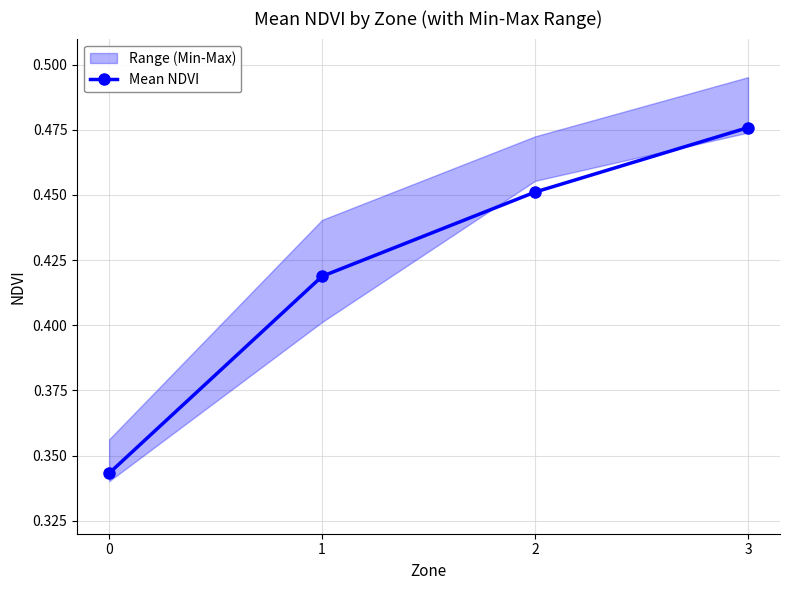

What is the smallest value displayed?

0.3